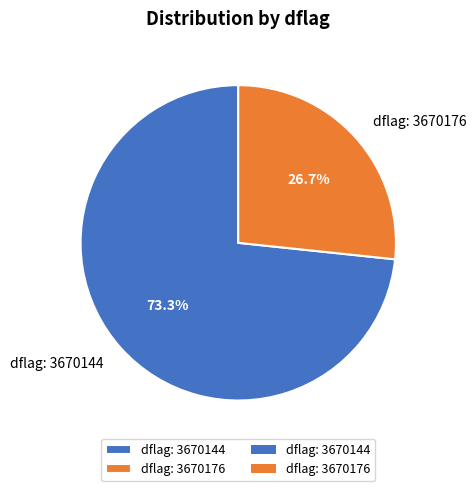

What is the ratio of the value at dflag: 3670144 to the value at dflag: 3670176?

2.7